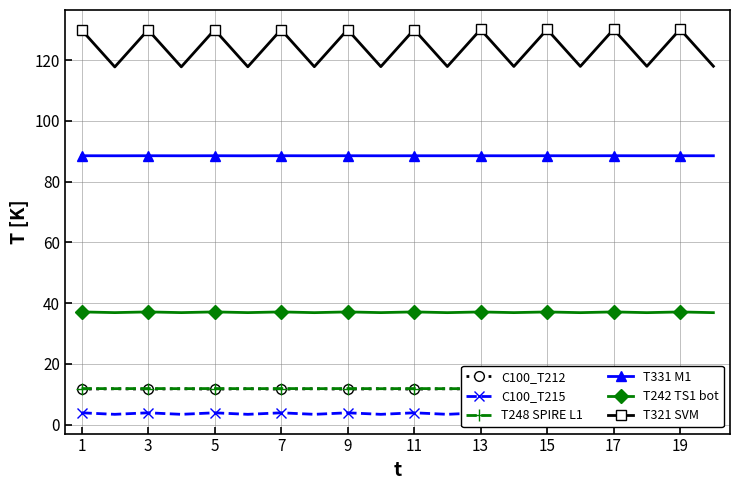

At 9, list the series in order from largest to smallest.

T321 SVM, T331 M1, T242 TS1 bot, T248 SPIRE L1, C100_T212, C100_T215